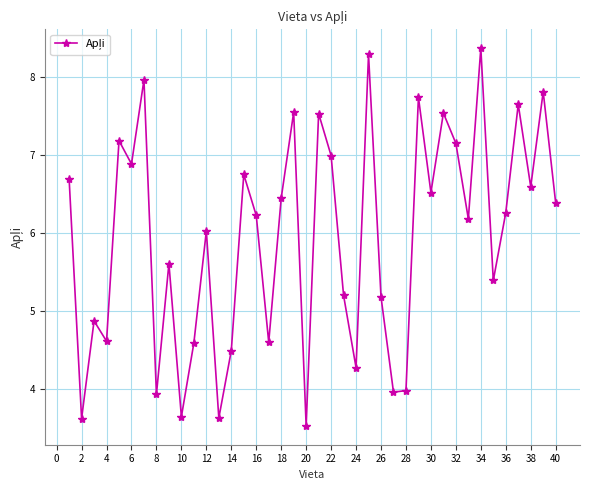

What is the value of the 37th point from the left?

7.6